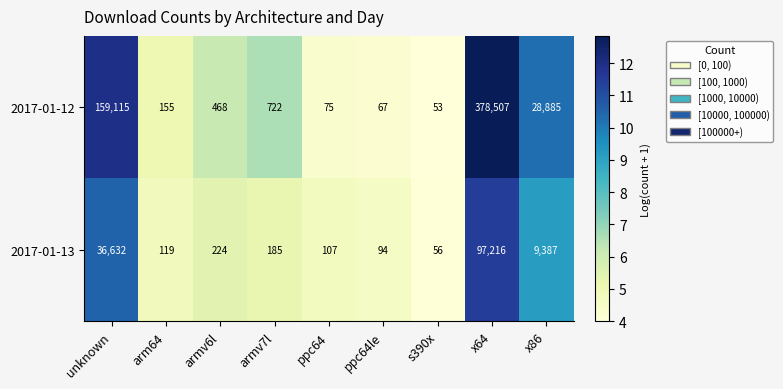

What is the spread (max minus min) of values at armv7l?

537